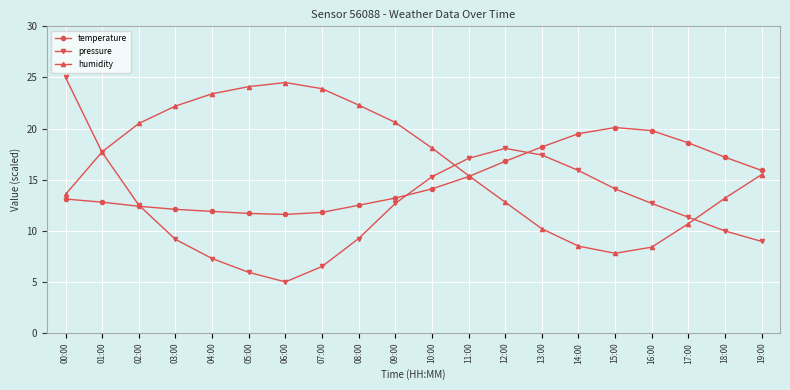

At which label is pressure closest to 15?

10:00